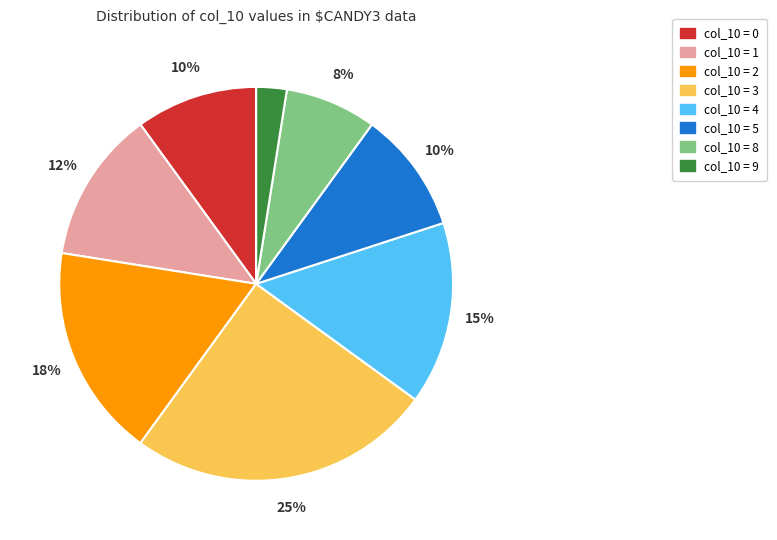

Does any single category account for the majority?

No